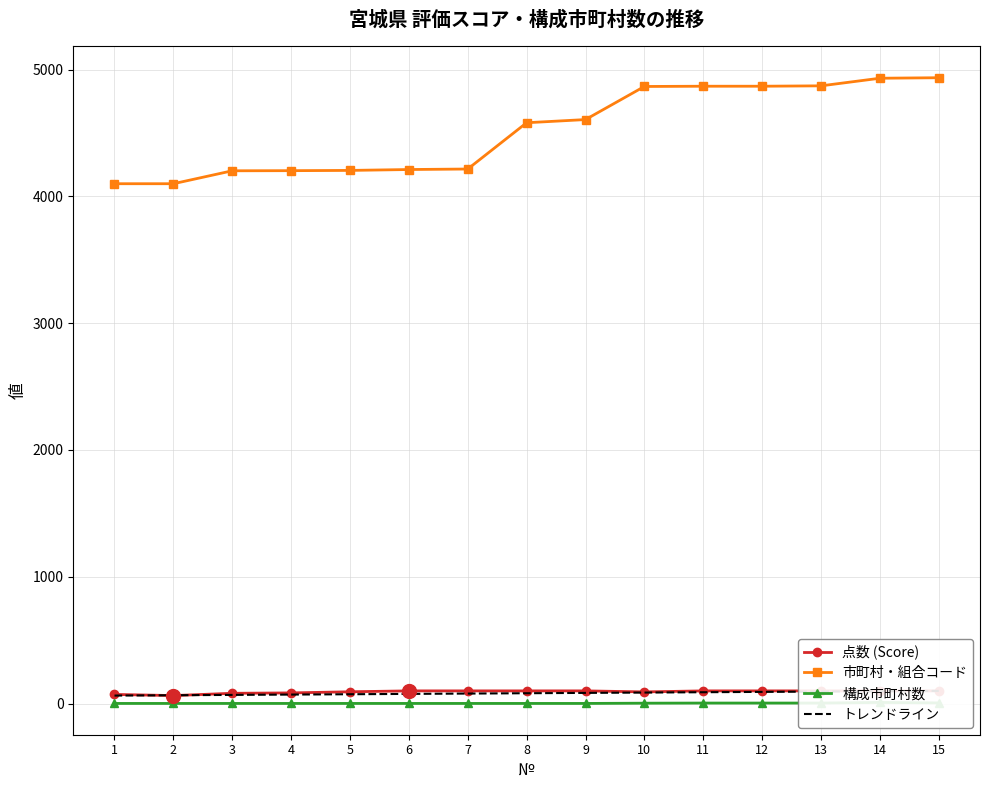

What is the total value across all series at 7?

4317